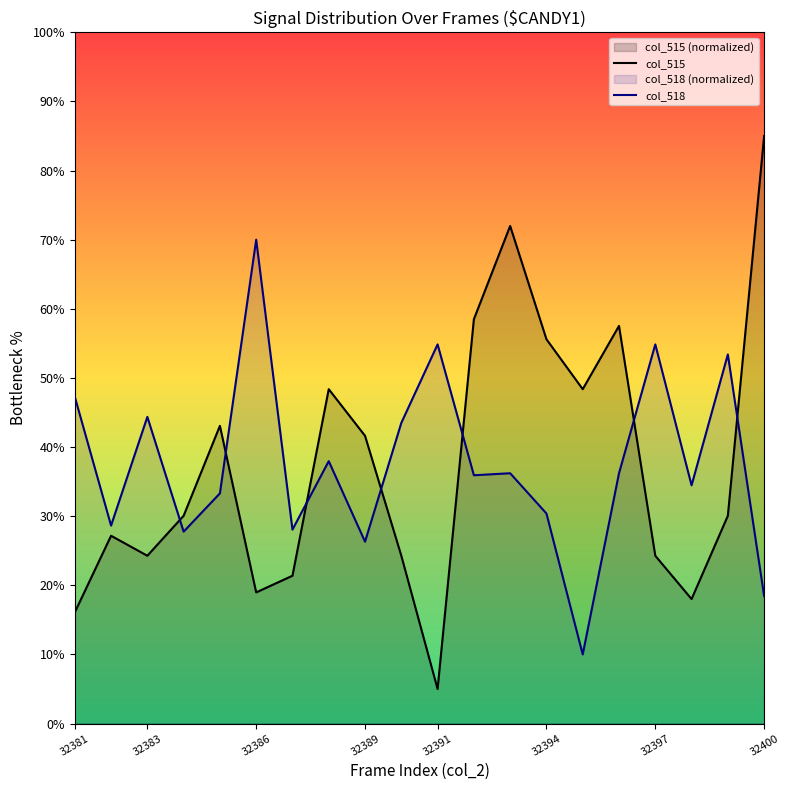

At which category does col_518 reach its first local peak?

32383